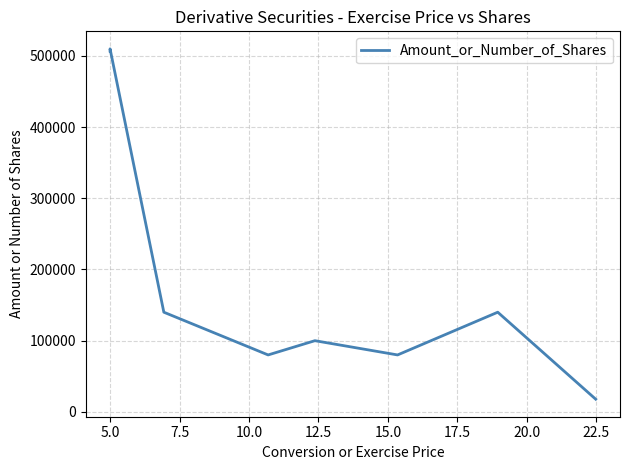

Is this an area chart (filled region under the line)?

No